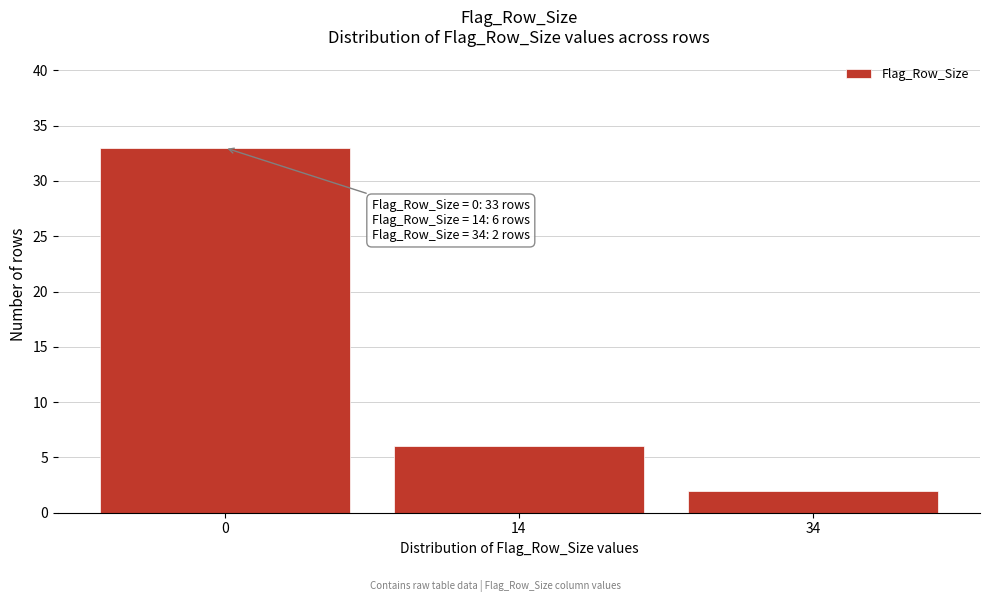

Reading left to right, transcribe all the data shown in this chart.

0=33	14=6	34=2